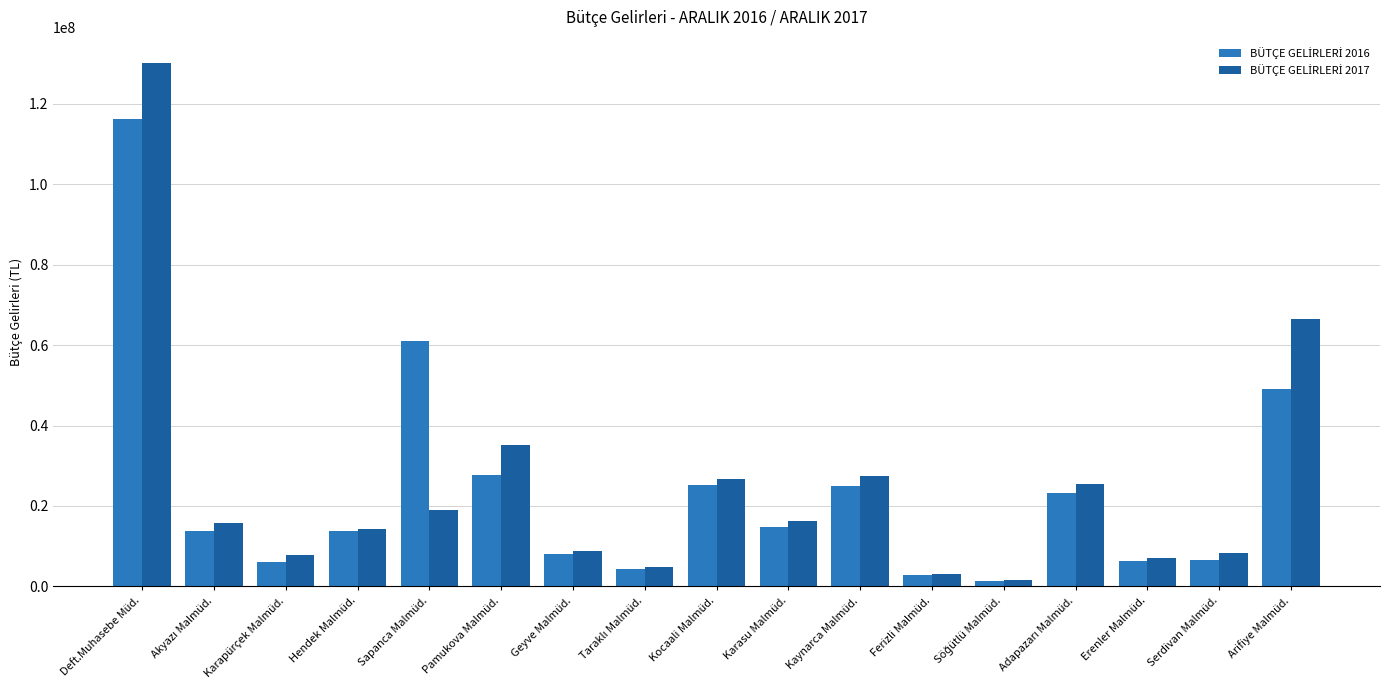

What is the greatest value displayed?

130066465.4